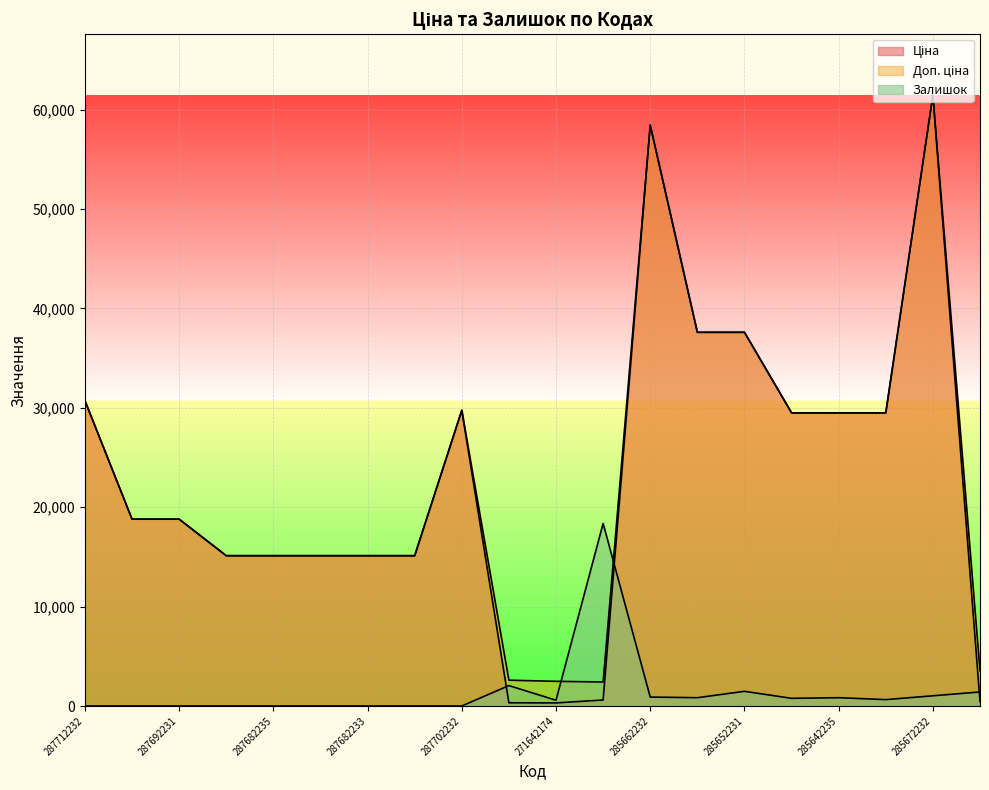

True or false: Доп. ціна and Залишок intersect in this chart.

True